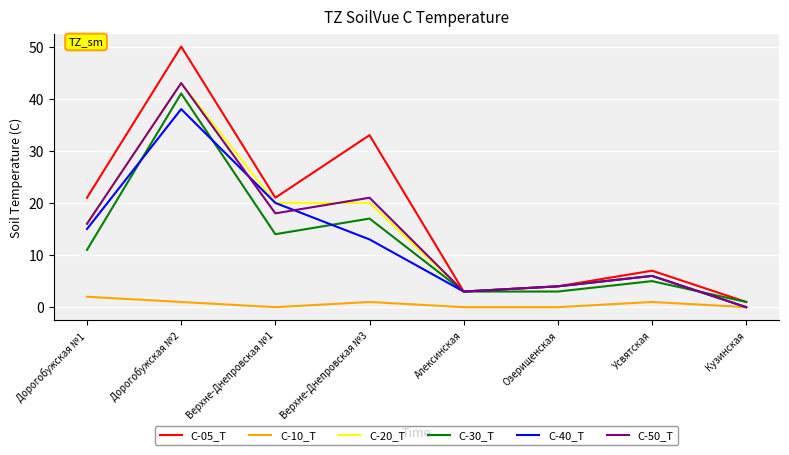

Which series has the widest spread of values?

C-05_T